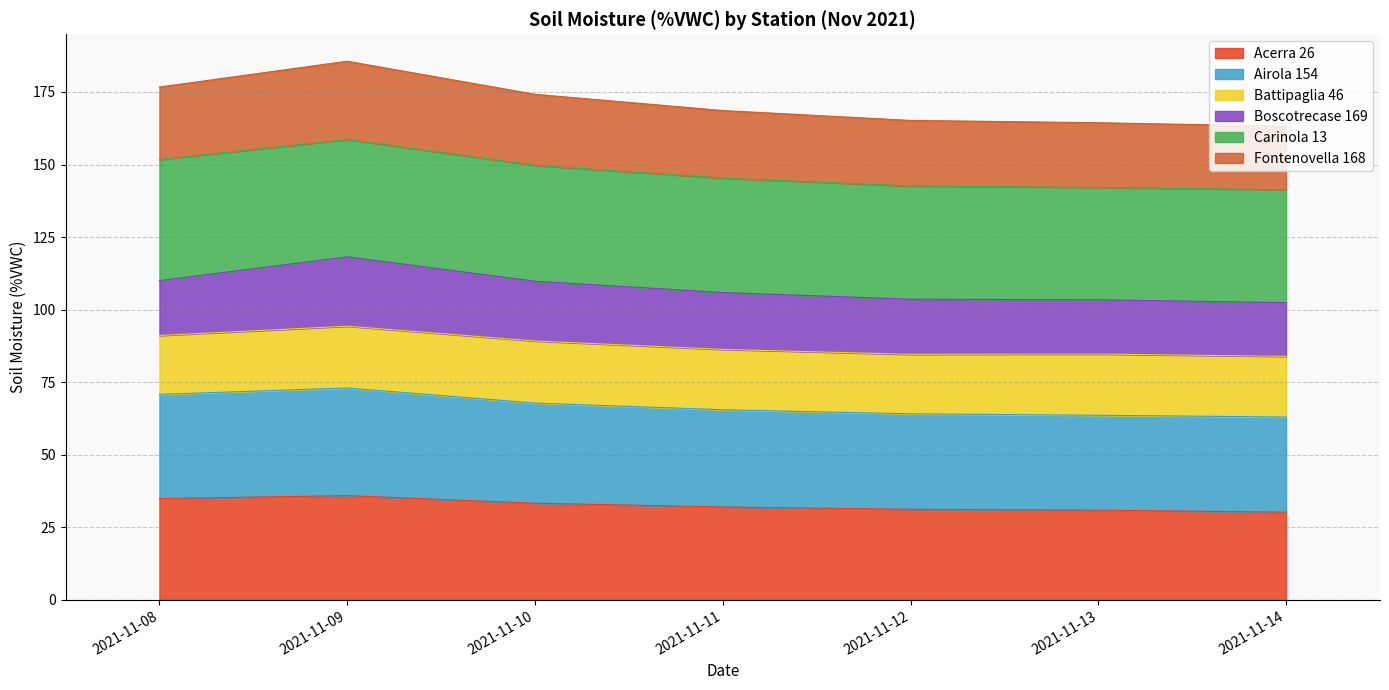

The value of Fontenovella 168 at 2021-11-13 is 59.1. True or false?

False